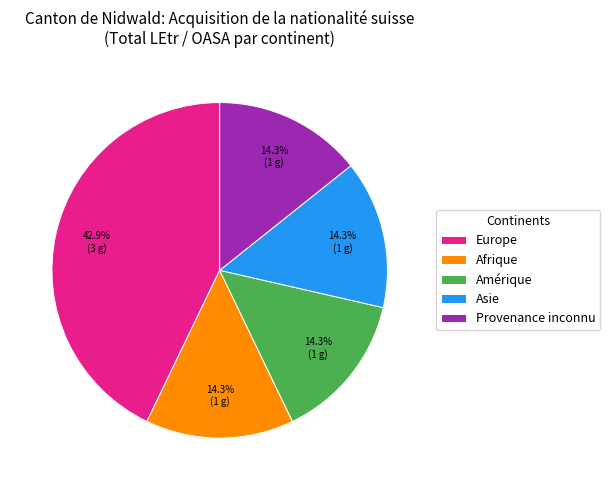

Count the number of slices in the pie.

5